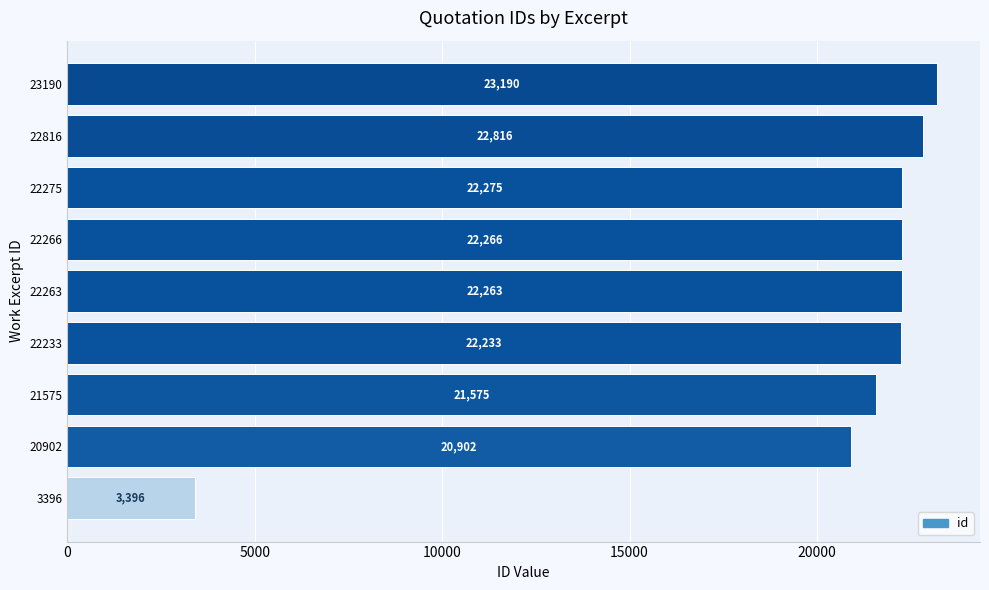

Reading bottom to top, what are all the values shown in this chart?

3396=3396	20902=20902	21575=21575	22233=22233	22263=22263	22266=22266	22275=22275	22816=22816	23190=23190